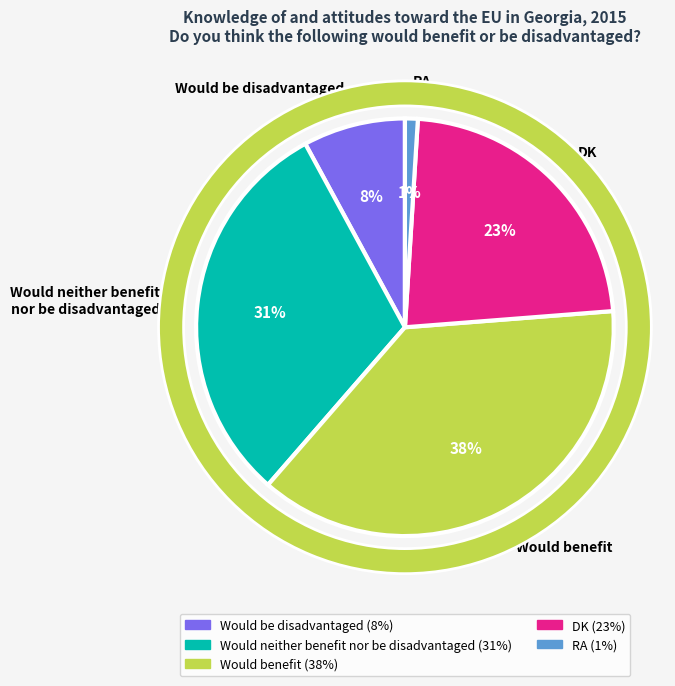

Does any single category account for the majority?

No